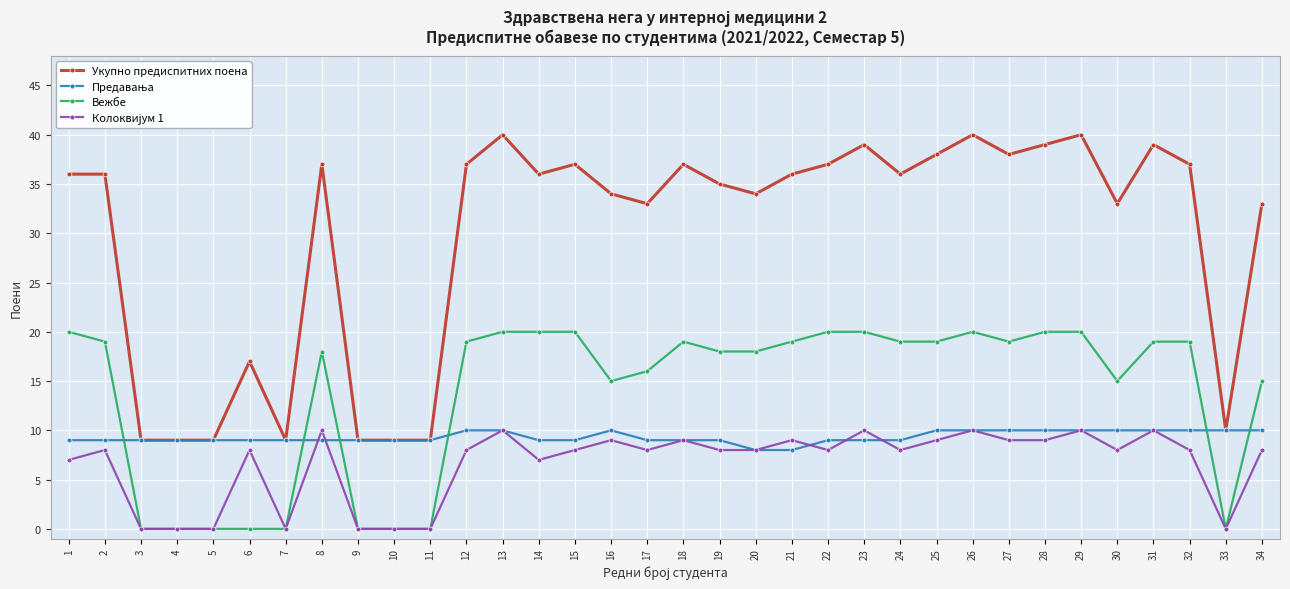

How many distinct data groups are displayed?

4